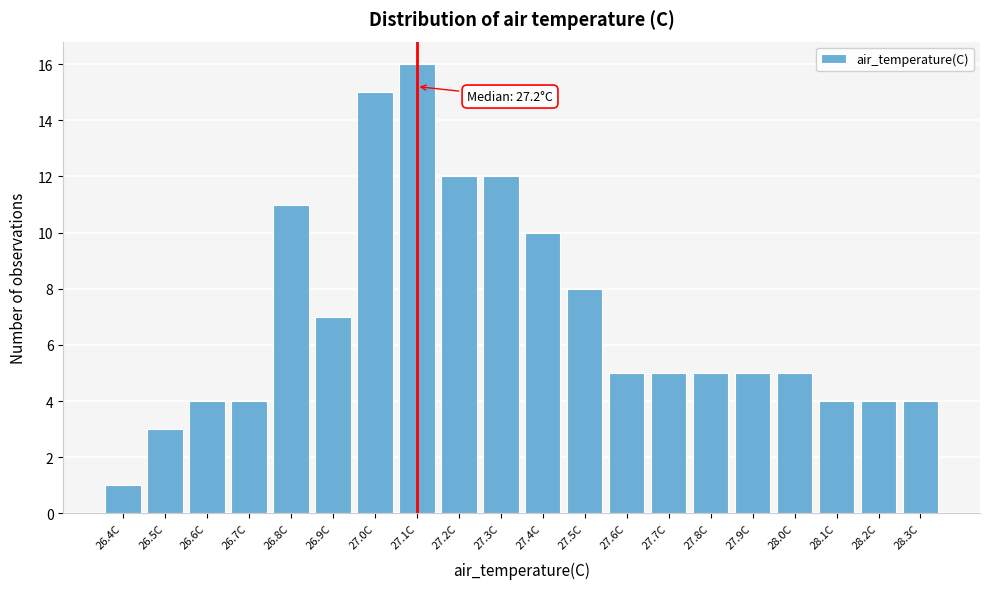

Reading left to right, what are all the values shown in this chart?

26.4C=1	26.5C=3	26.6C=4	26.7C=4	26.8C=11	26.9C=7	27.0C=15	27.1C=16	27.2C=12	27.3C=12	27.4C=10	27.5C=8	27.6C=5	27.7C=5	27.8C=5	27.9C=5	28.0C=5	28.1C=4	28.2C=4	28.3C=4